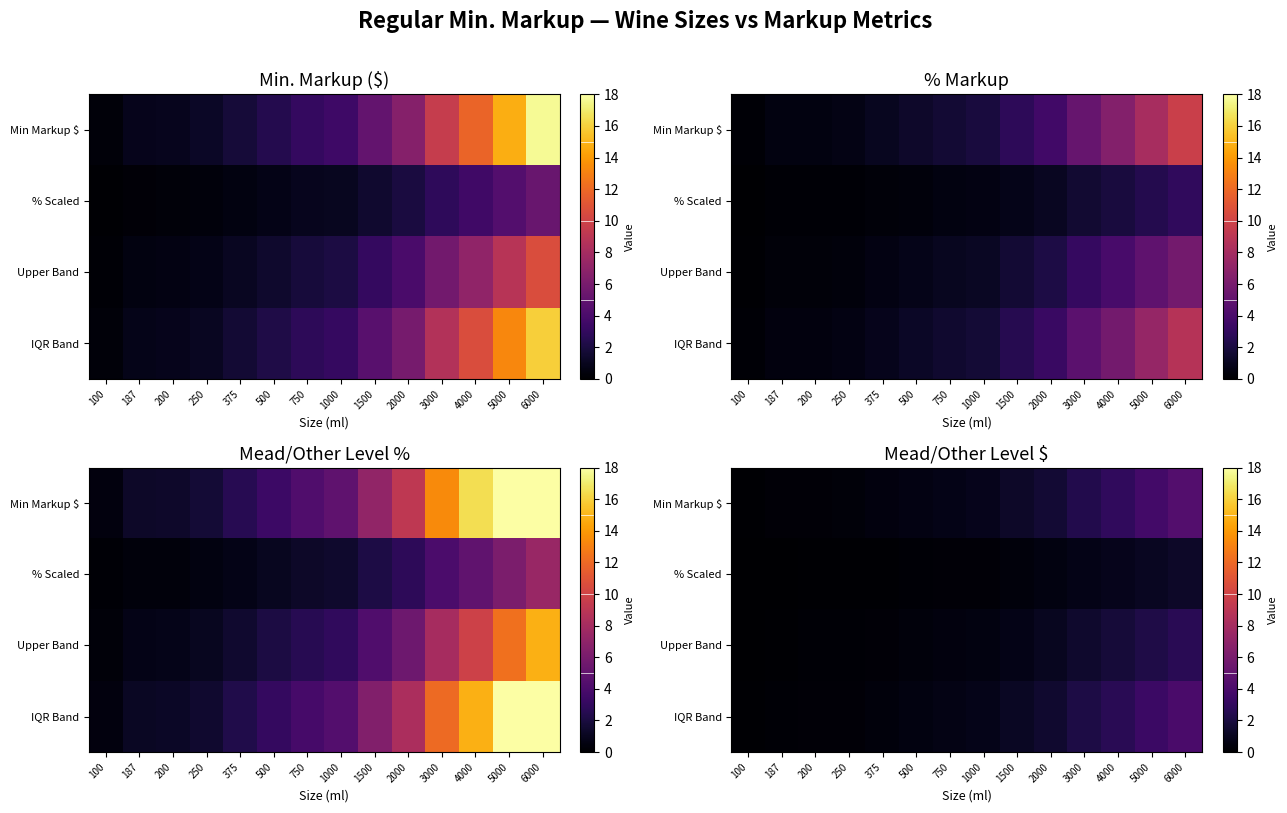

Which series has the widest spread of values?

Min Markup $